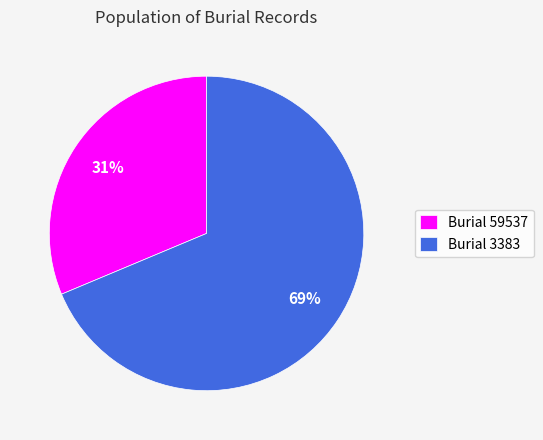

What is the largest slice in the pie chart?

Burial 3383